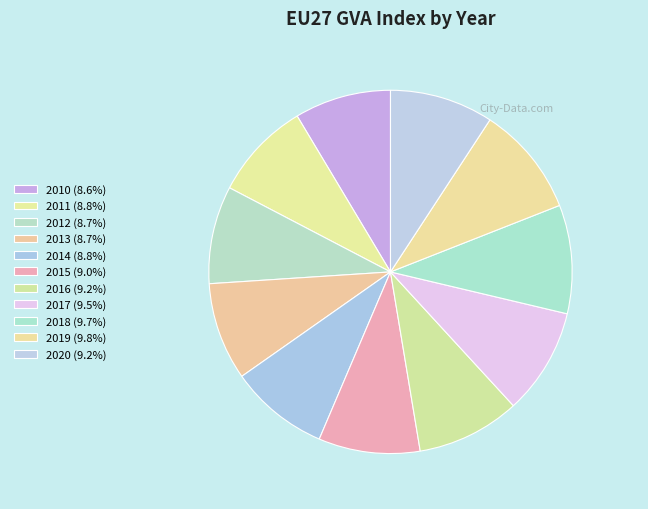

How many segments does this pie chart have?

11